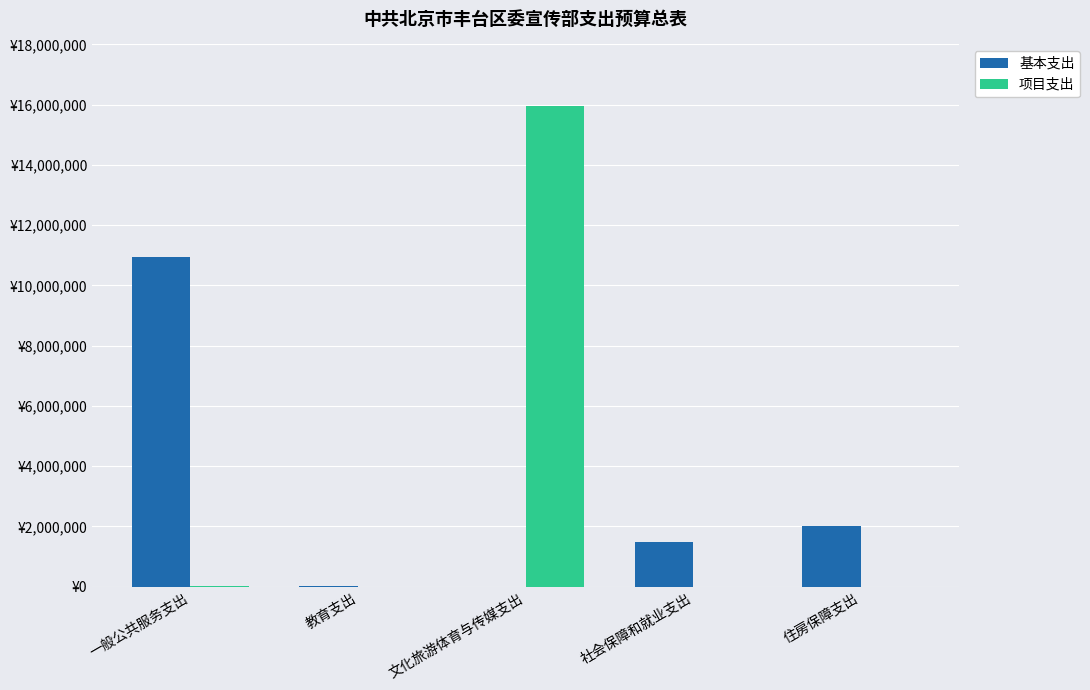

What are all the series names shown in the legend?

基本支出, 项目支出